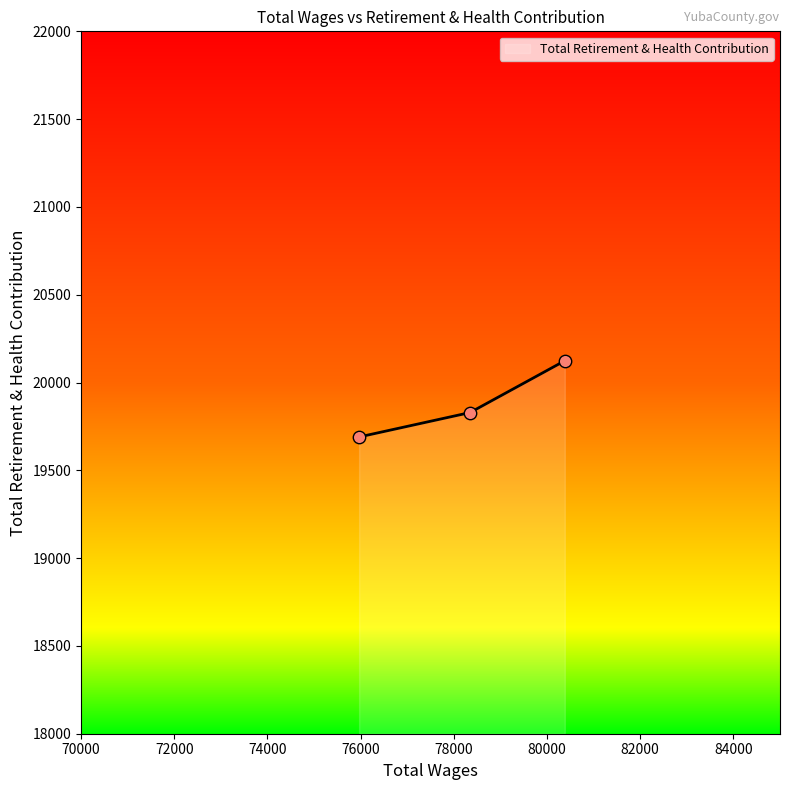

What is the greatest value displayed?

20124